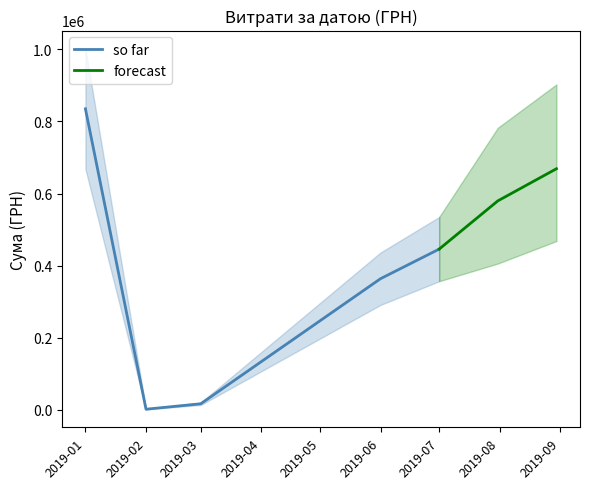

Where is so far nearest to the value 418330?

2019-07